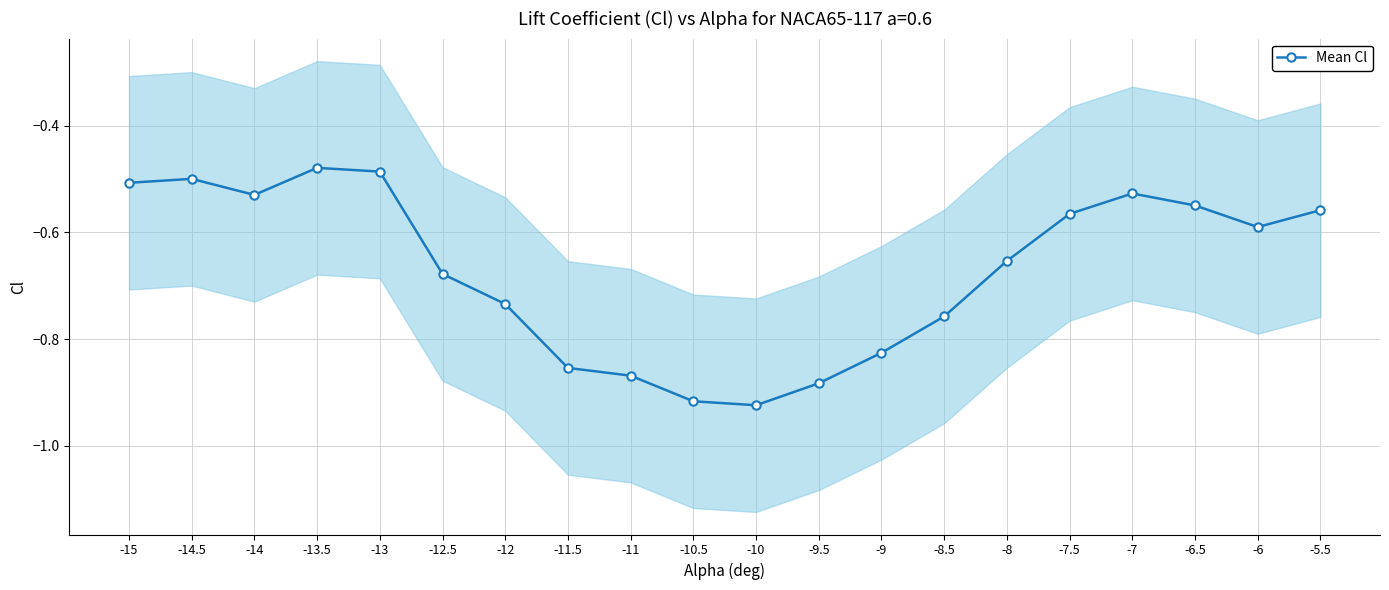

Reading right to left, list all the values displayed in this chart.

-5.5=-0.6	-6=-0.6	-6.5=-0.5	-7=-0.5	-7.5=-0.6	-8=-0.7	-8.5=-0.8	-9=-0.8	-9.5=-0.9	-10=-0.9	-10.5=-0.9	-11=-0.9	-11.5=-0.9	-12=-0.7	-12.5=-0.7	-13=-0.5	-13.5=-0.5	-14=-0.5	-14.5=-0.5	-15=-0.5